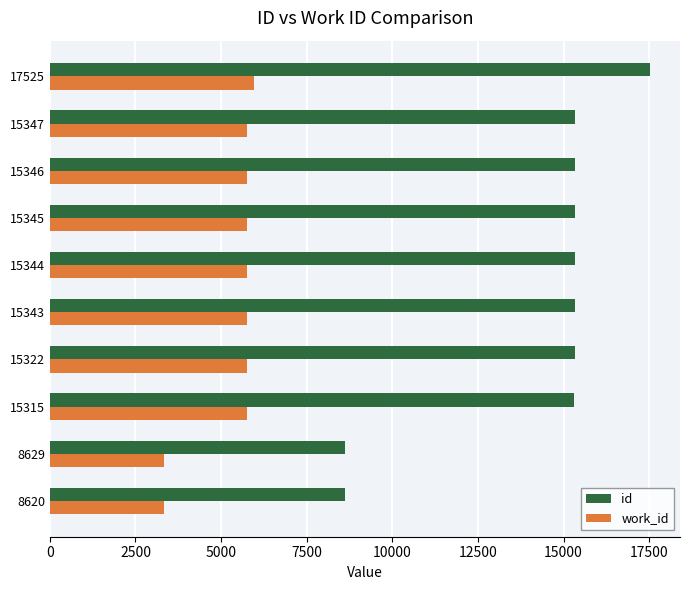

How many values in the id series are below 15344?

5